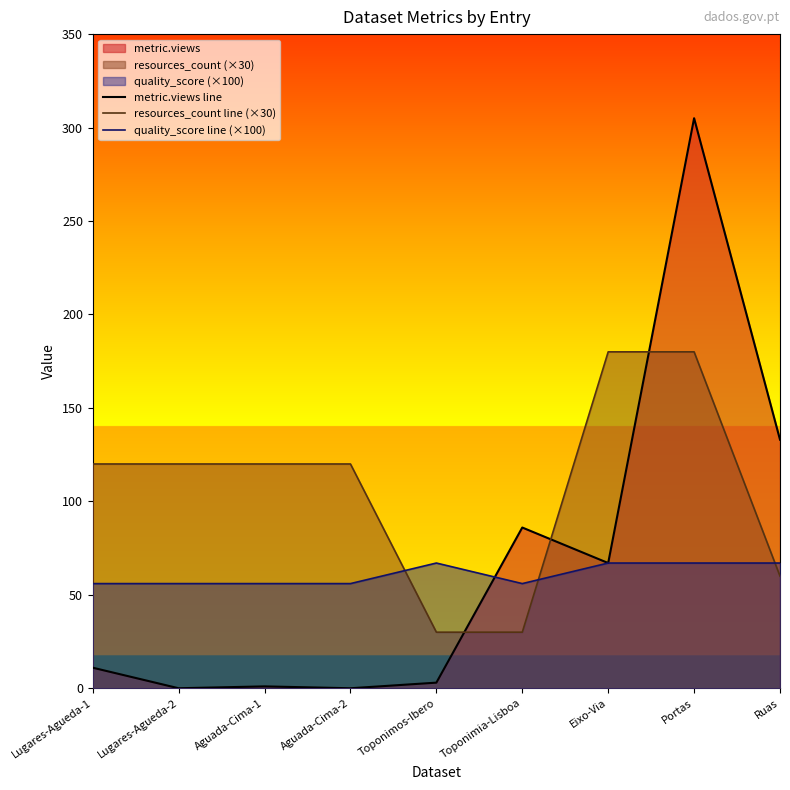

True or false: metric.views line has a value of 11.0 at Lugares-Agueda-1.

True